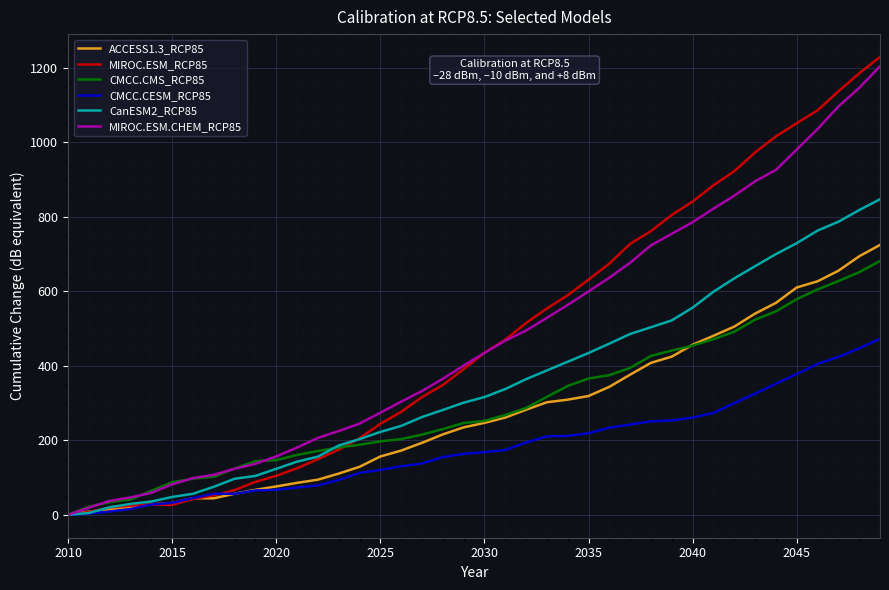

What is the highest value of the MIROC.ESM_RCP85 series?

1229.2